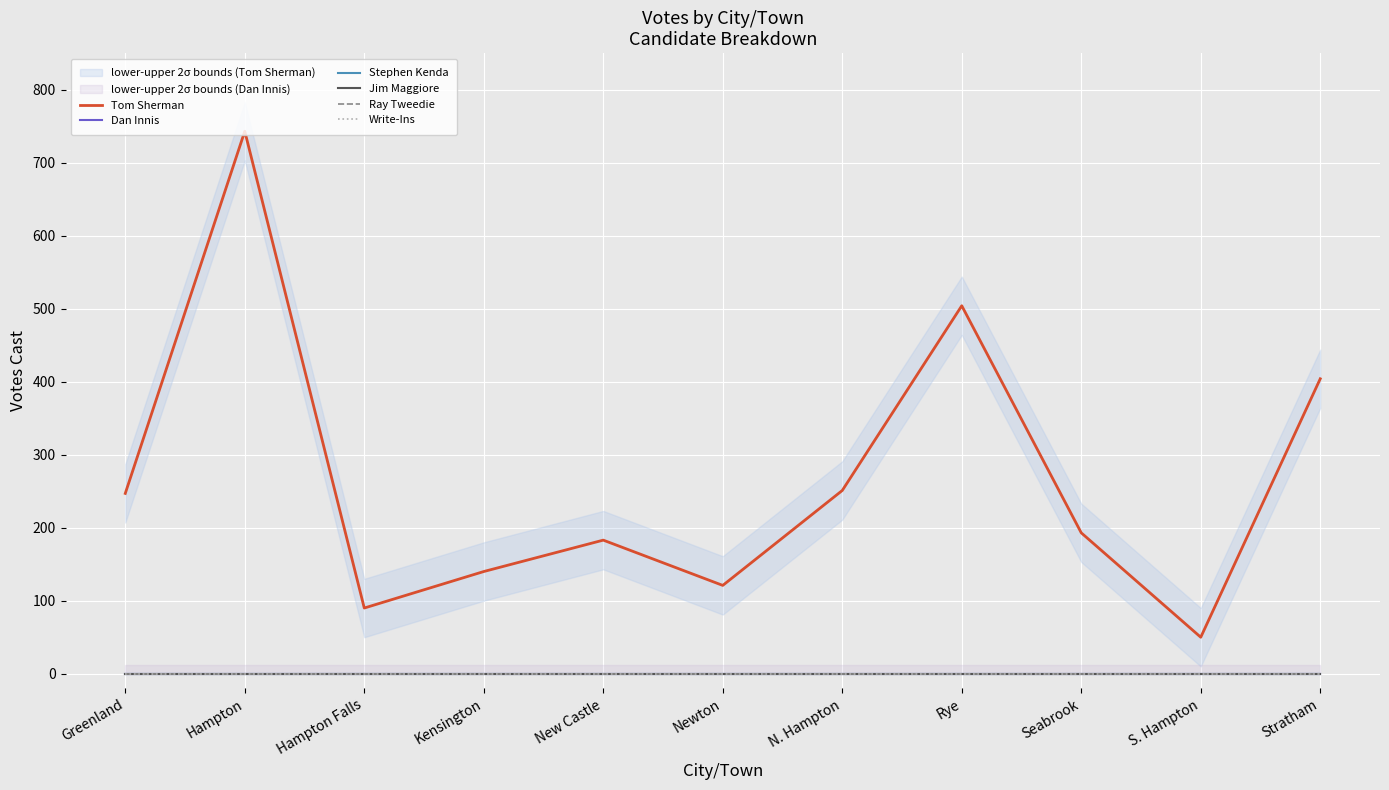

Reading left to right, list all the values displayed in this chart.

Tom Sherman: 247	743	90	140	183	121	251	504	193	50	404
Dan Innis: 0	0	0	0	0	0	0	0	0	0	0
Stephen Kenda: 0	0	0	0	0	0	0	0	0	0	0
Jim Maggiore: 0	0	0	0	0	0	0	0	0	0	0
Ray Tweedie: 0	0	0	0	0	0	0	0	0	0	0
Write-Ins: 0	0	0	0	0	0	0	0	0	0	0